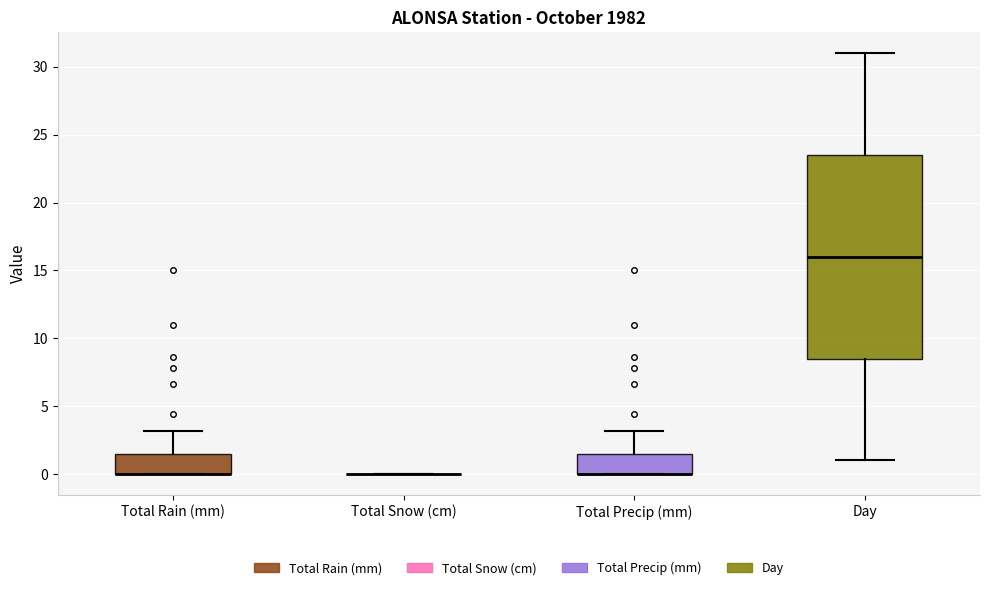

Which box is the tallest, from its lower edge to its upper edge?

Day